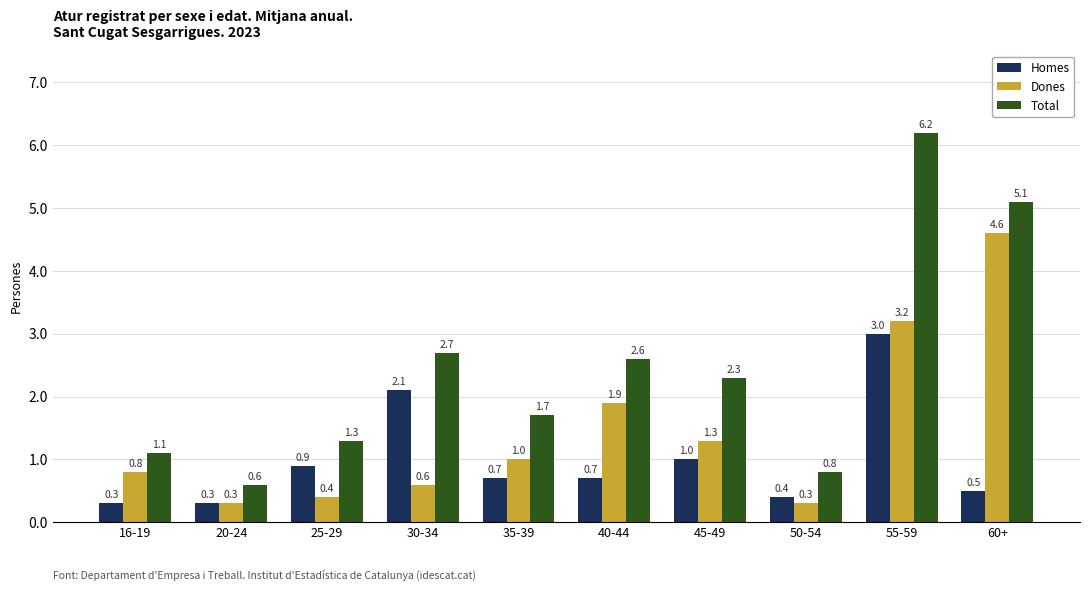

Does the chart contain any negative values?

No